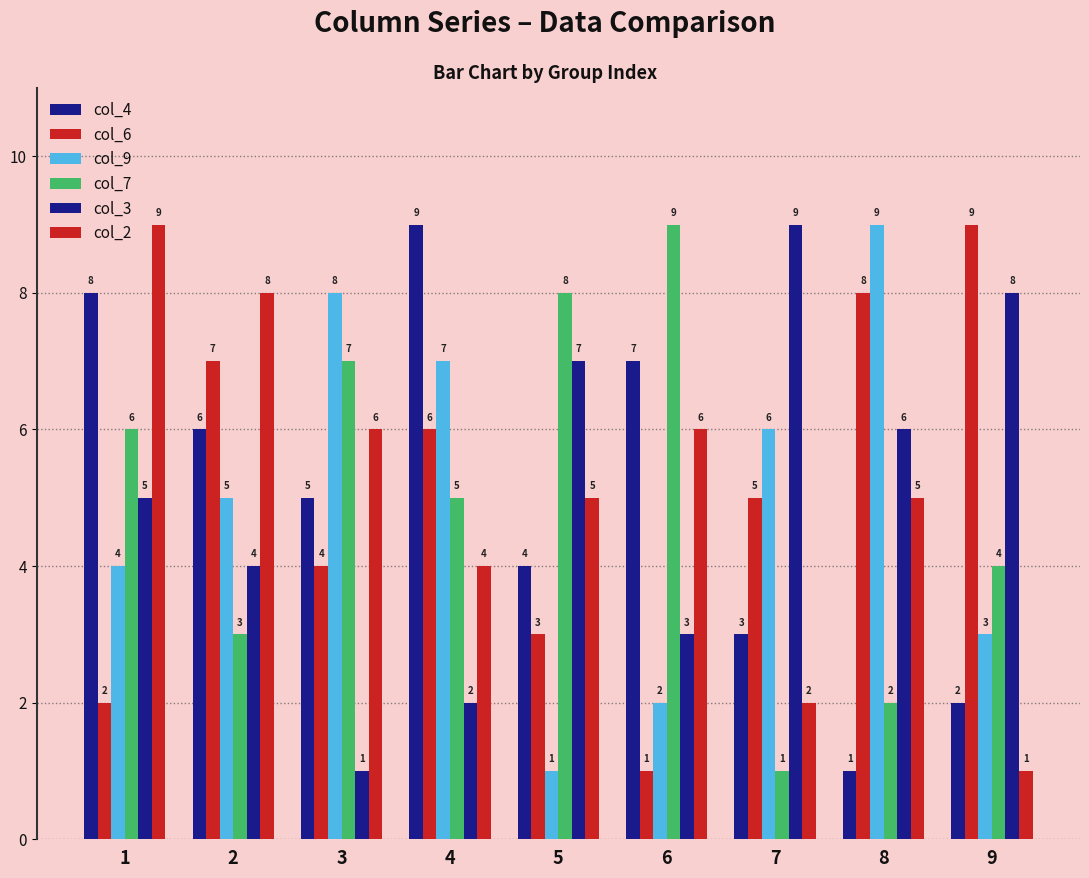

What is the sum of the col_3 values at 2 and 8?

10